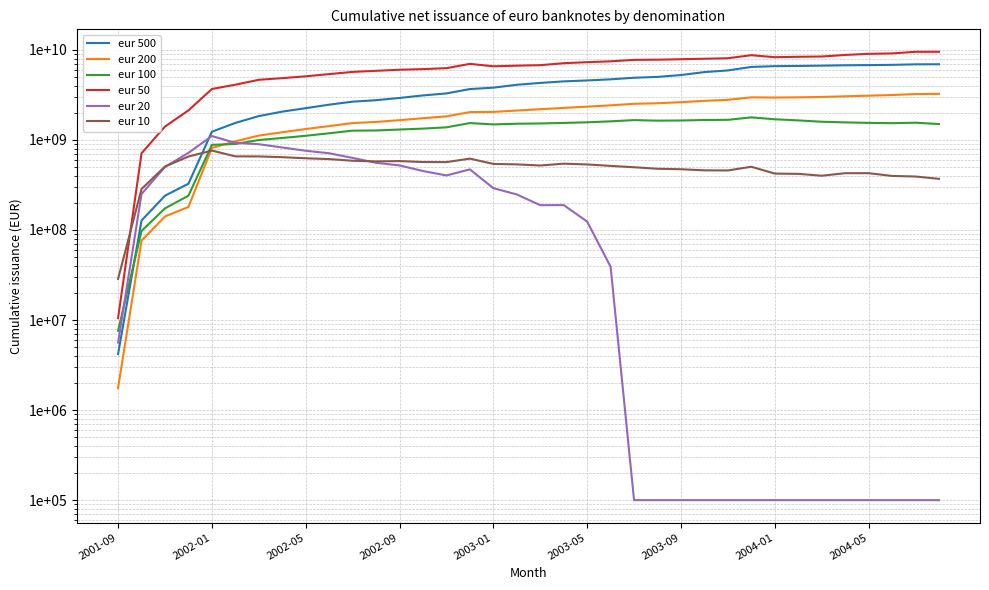

True or false: eur 20 has a value of 362081438 at 2004-01.

False